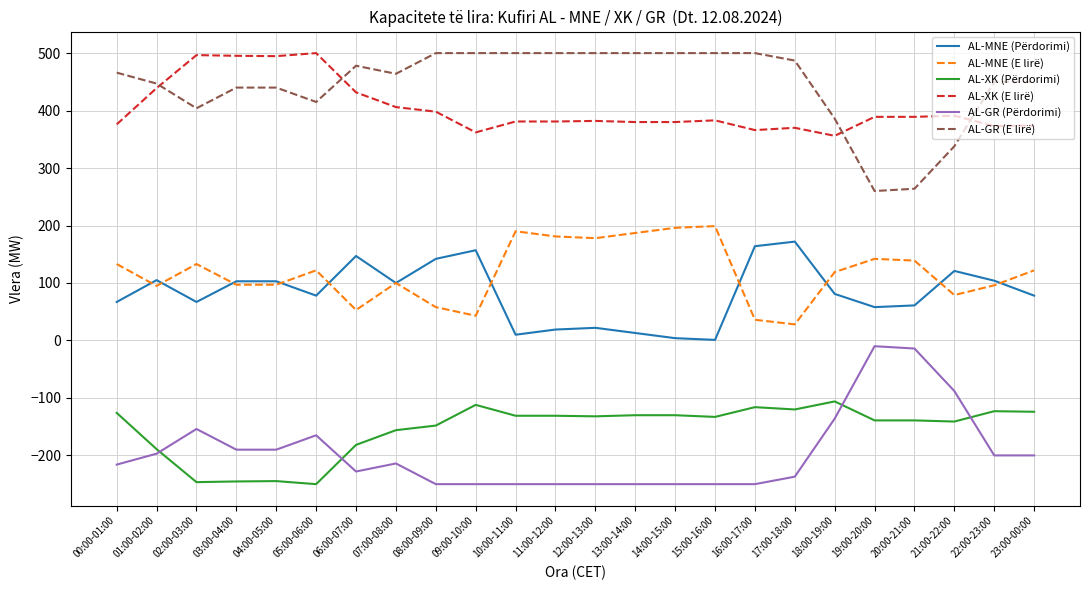

At 15:00-16:00, list the series in order from largest to smallest.

AL-GR (E lirë), AL-XK (E lirë), AL-MNE (E lirë), AL-MNE (Përdorimi), AL-XK (Përdorimi), AL-GR (Përdorimi)